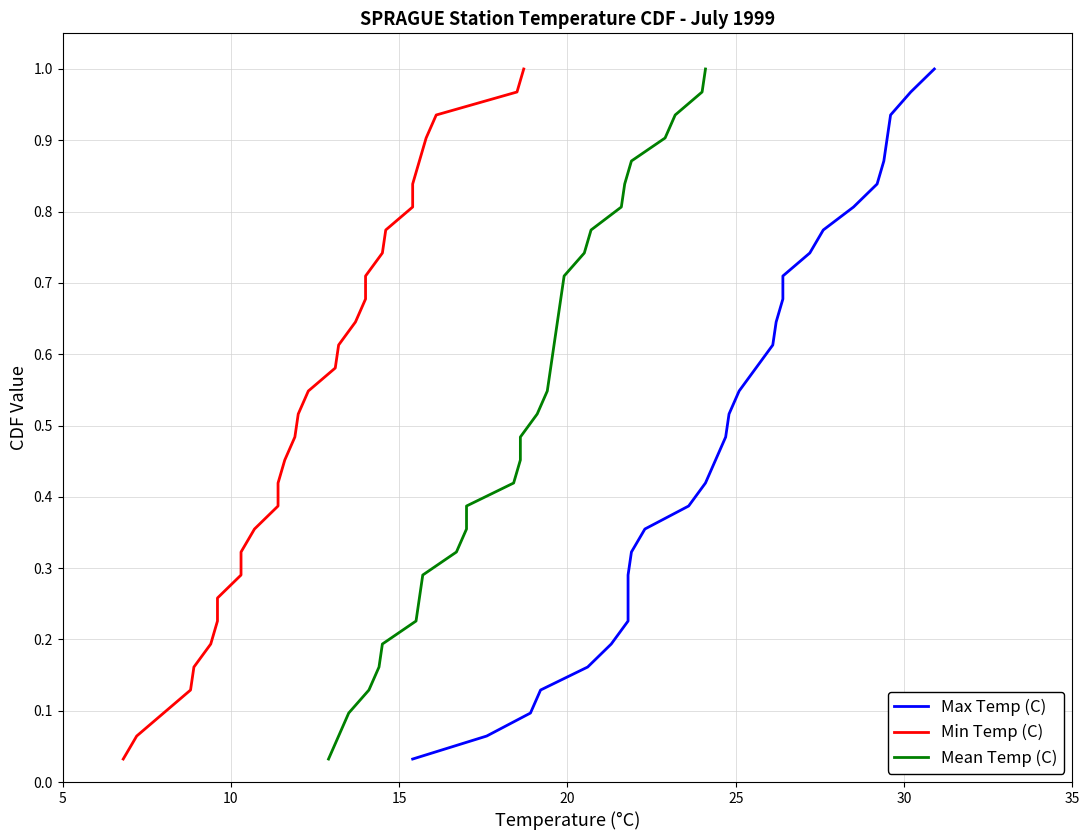

What is the sum of all Min Temp (C) values?

16.0